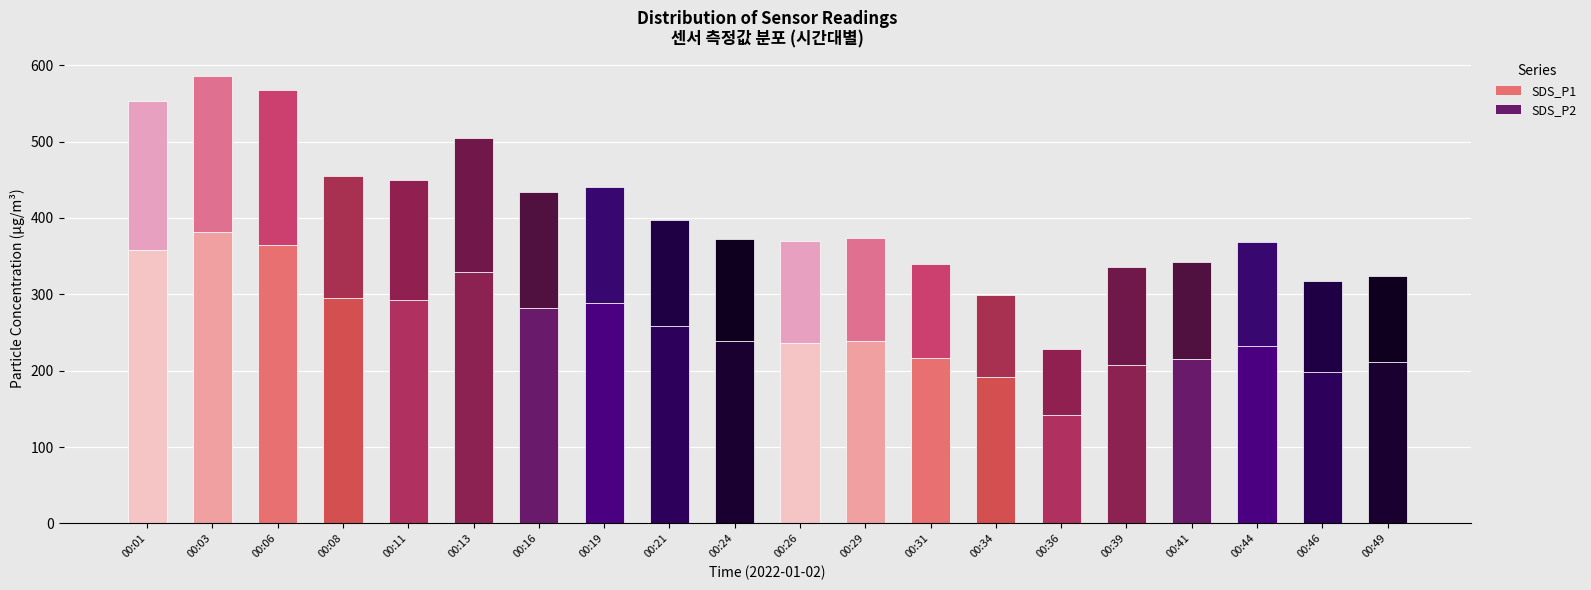

What is the difference between the second highest and second lowest values in the SDS_P1 series?

172.9